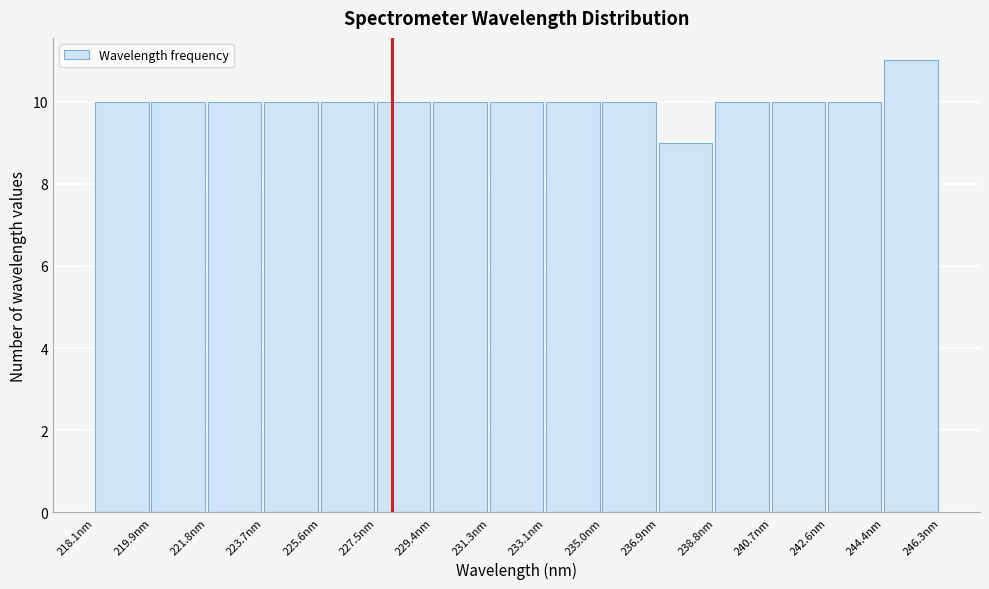

Over which range of the x-axis is the bar tallest?

244.4 to 246.4